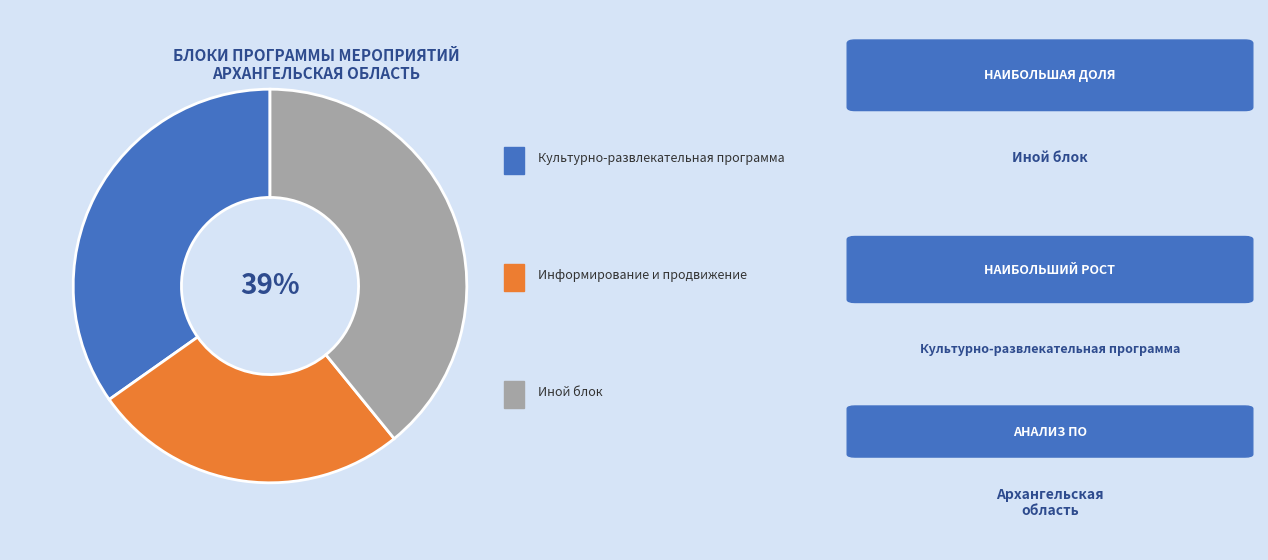

To the nearest percent, what is the difference between the largest and smallest slice percentages?

13%